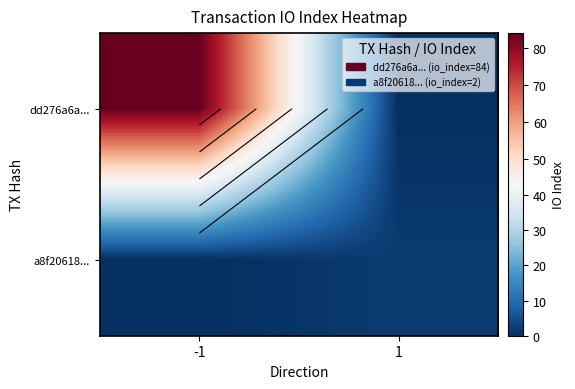

True or false: a8f20618... has a value of 2 at 1.

True